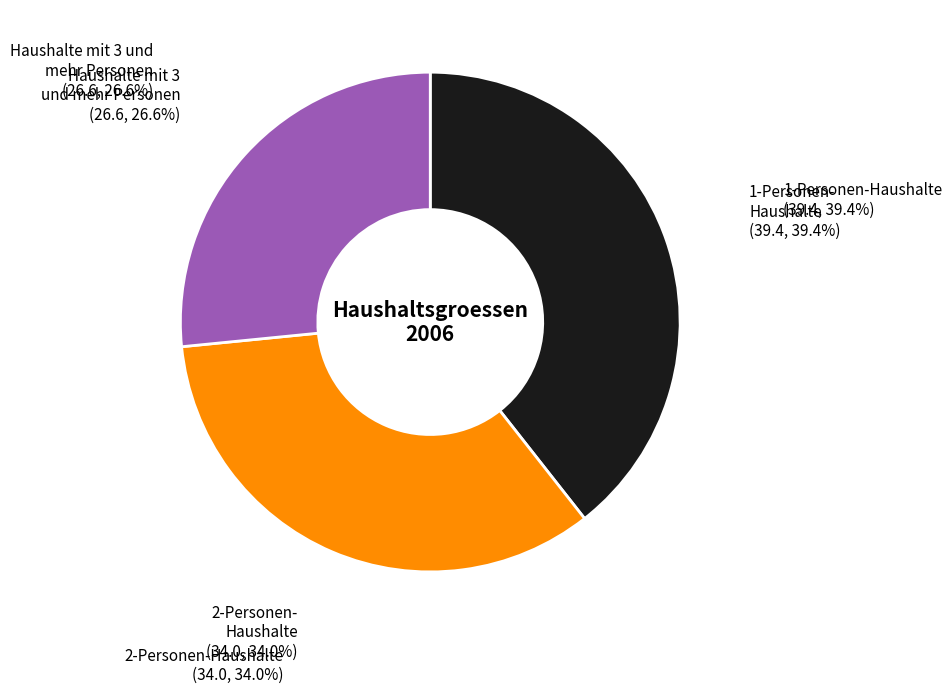

What is the total percentage of Haushalte mit 3 und mehr Personen and 2-Personen-Haushalte?

60.6%